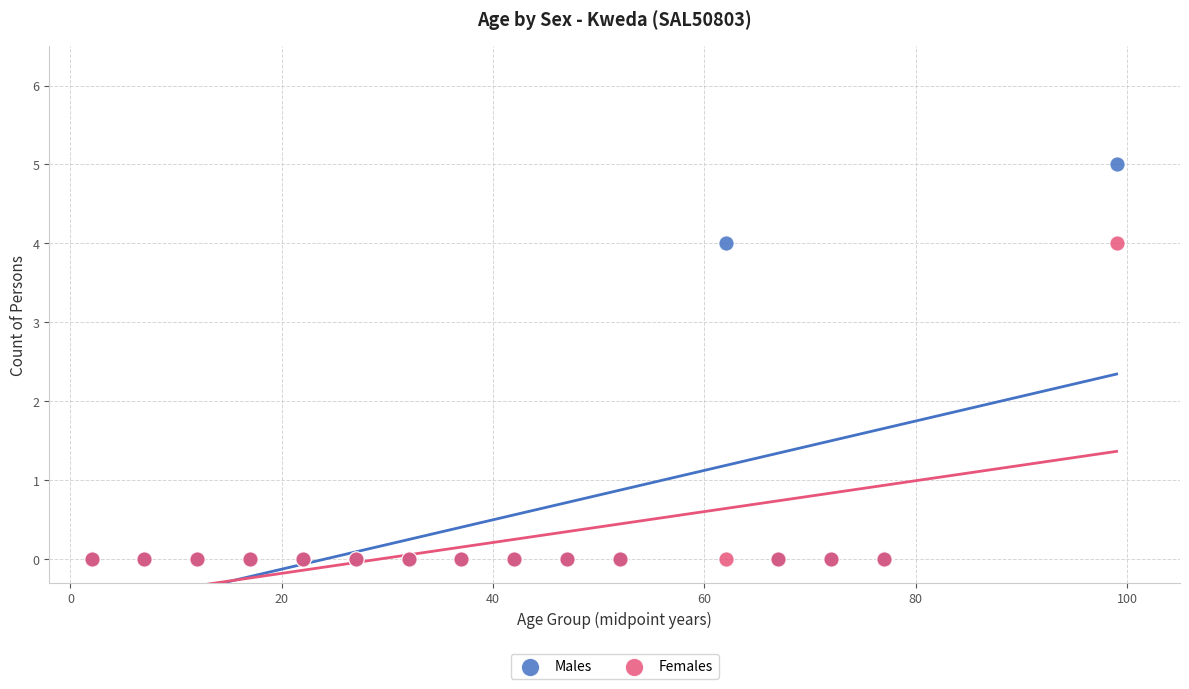

What are all the series names shown in the legend?

Males, Females